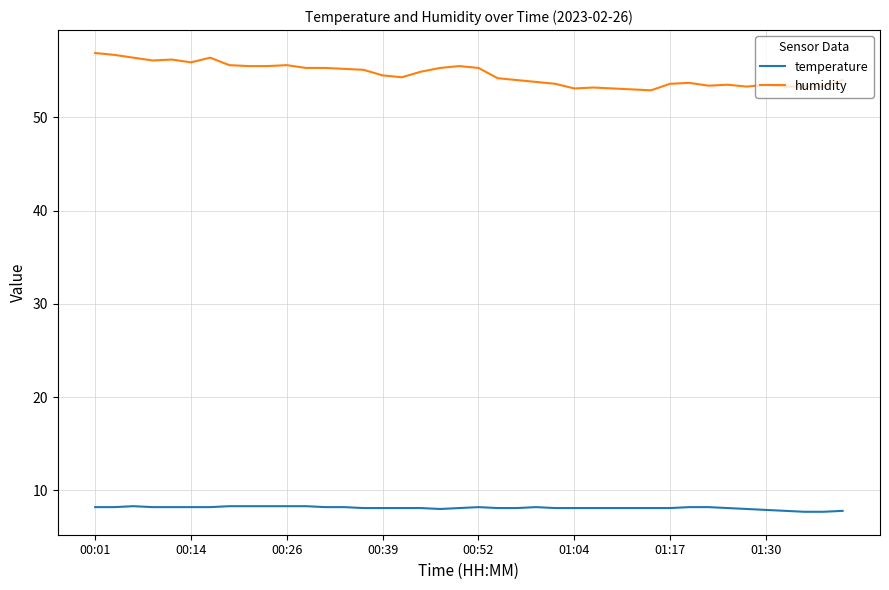

Which series has the largest range (max minus min)?

humidity